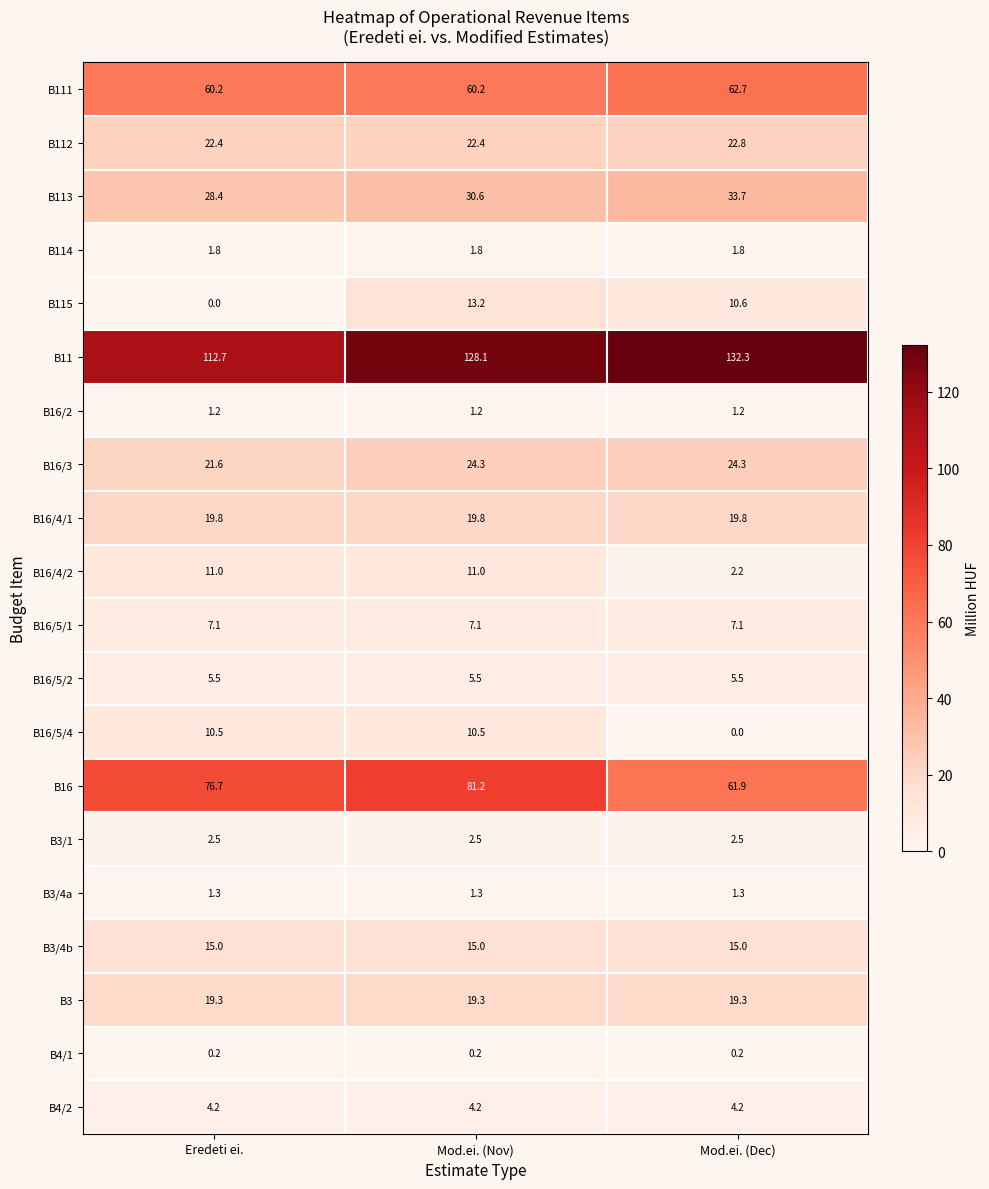

At which category is the sum across all series the highest?

Mod.ei. (Nov)